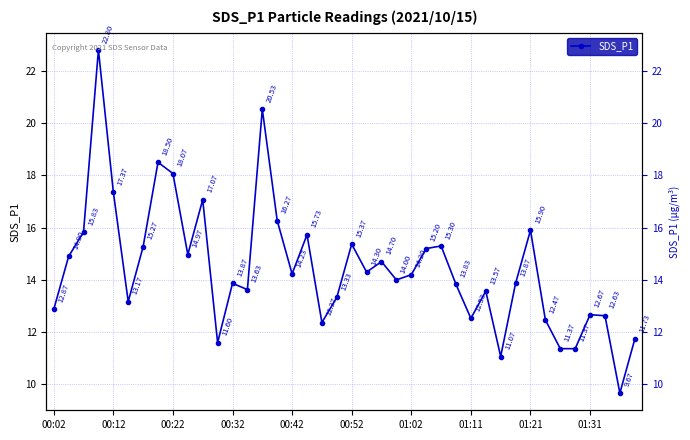

The value at 19 is 21.2. True or false?

False